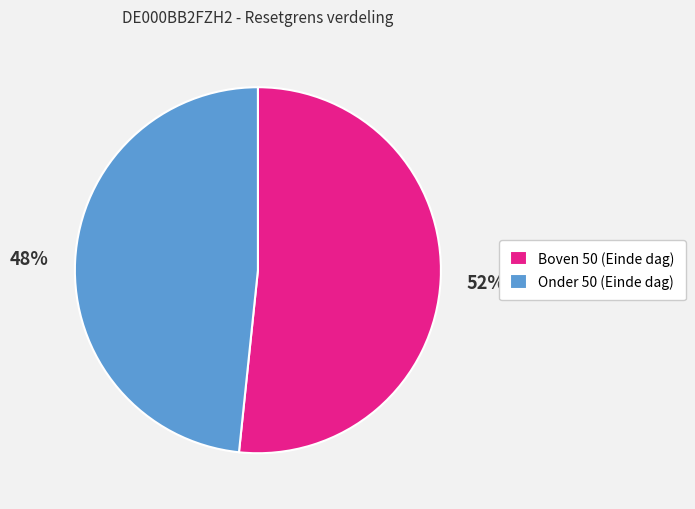

Combined, do Onder 50 (Einde dag) and Boven 50 (Einde dag) account for over 50%?

Yes